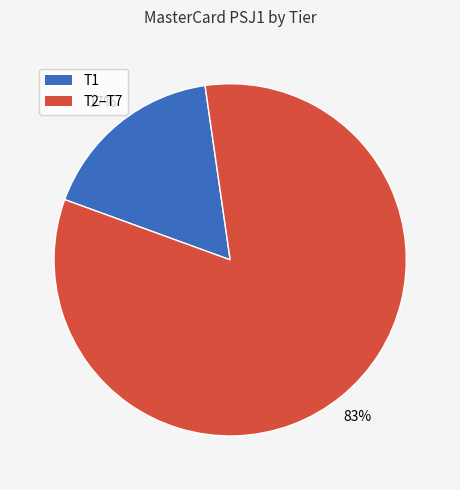

To the nearest percent, what is the average slice percentage?

50%